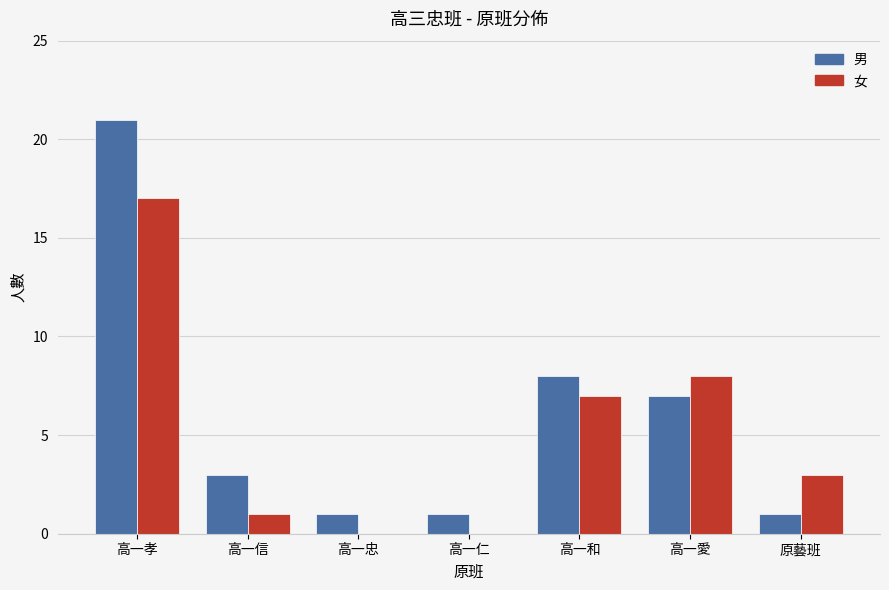

Between 高一信 and 高一忠, which series saw the biggest shift?

男